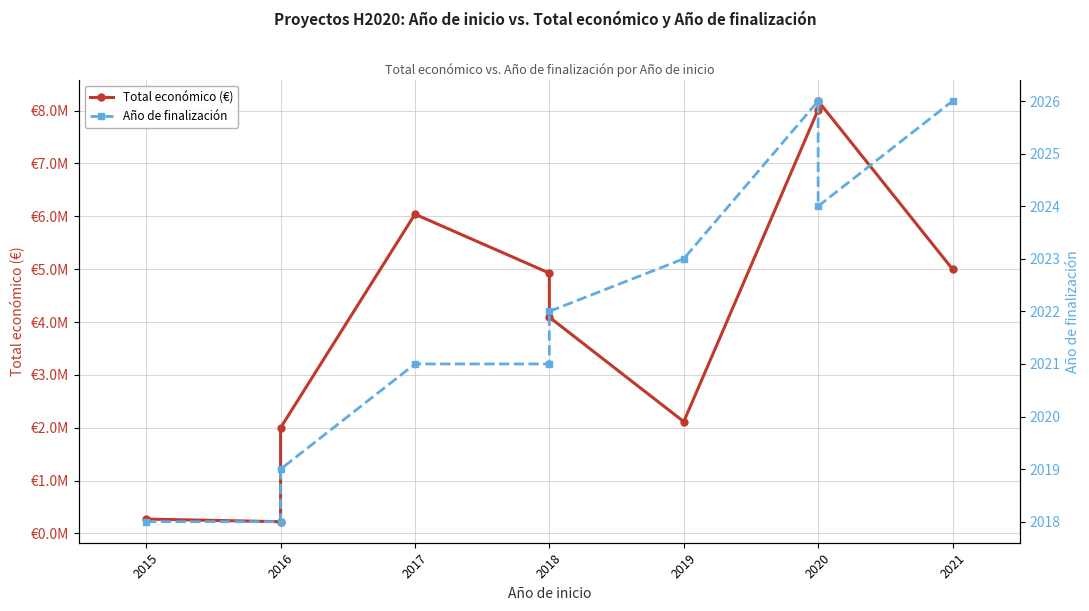

True or false: Año de finalización and Total económico (€) intersect in this chart.

False